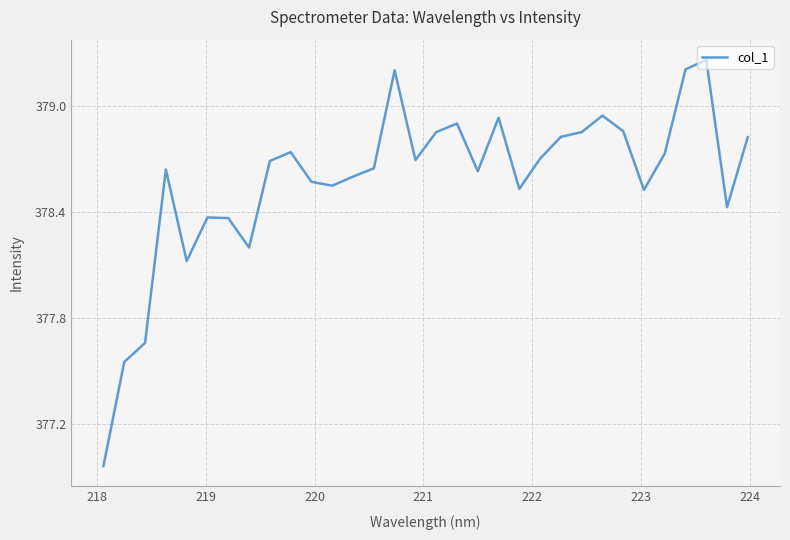

How many lines are shown in the chart?

1